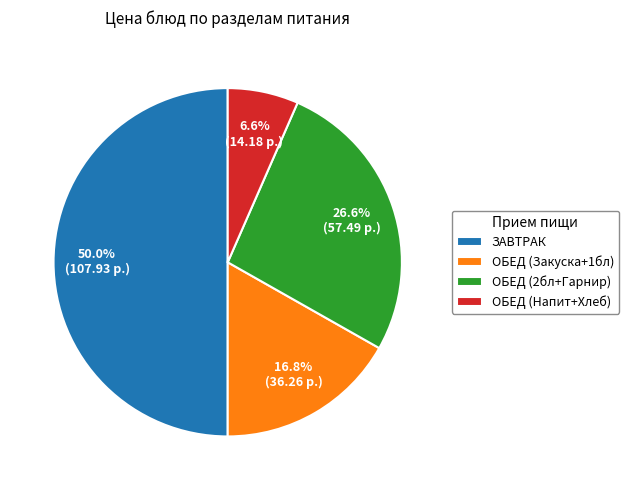

Does ОБЕД (Напит+Хлеб) account for over 50% of the chart?

No